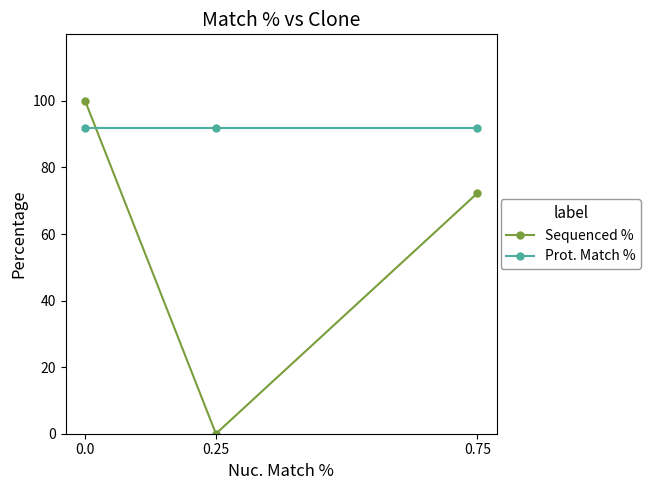

What is the difference between the maximum and second lowest values in the Sequenced % series?

27.7